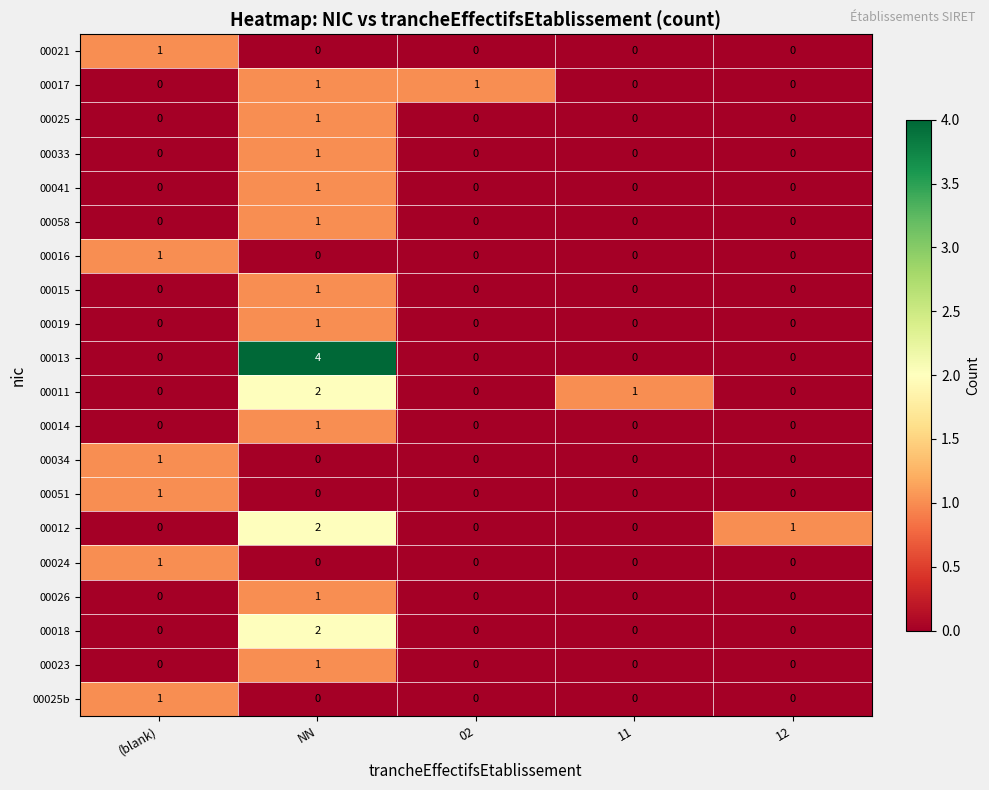

How many data points does each series have?

5